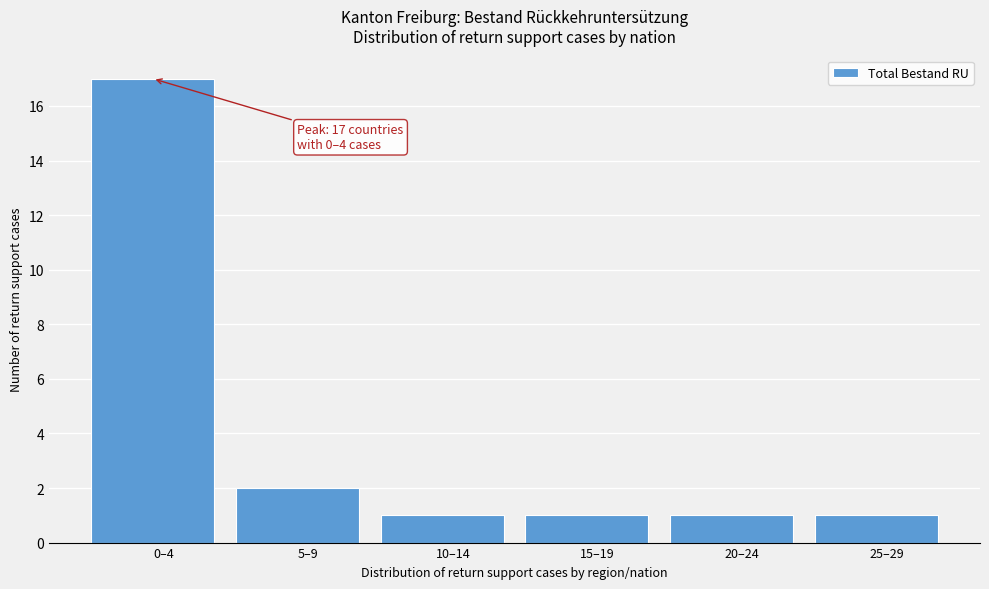

Reading right to left, what are all the values shown in this chart?

25–29=1	20–24=1	15–19=1	10–14=1	5–9=2	0–4=17